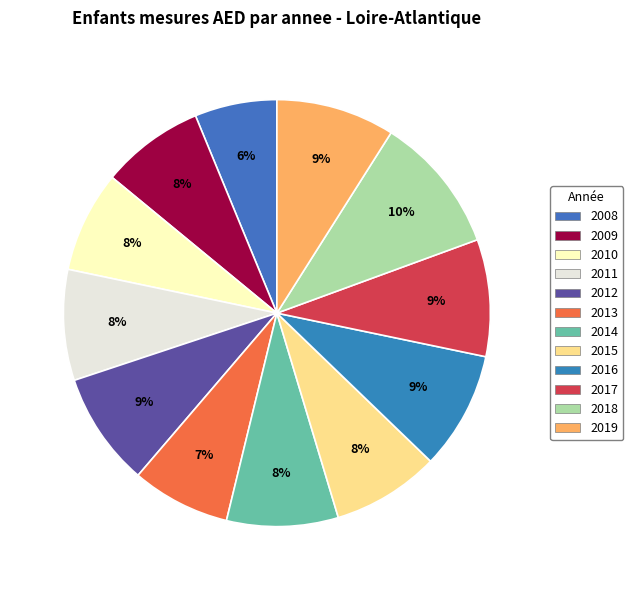

True or false: 2017 accounts for 9% of the total.

True